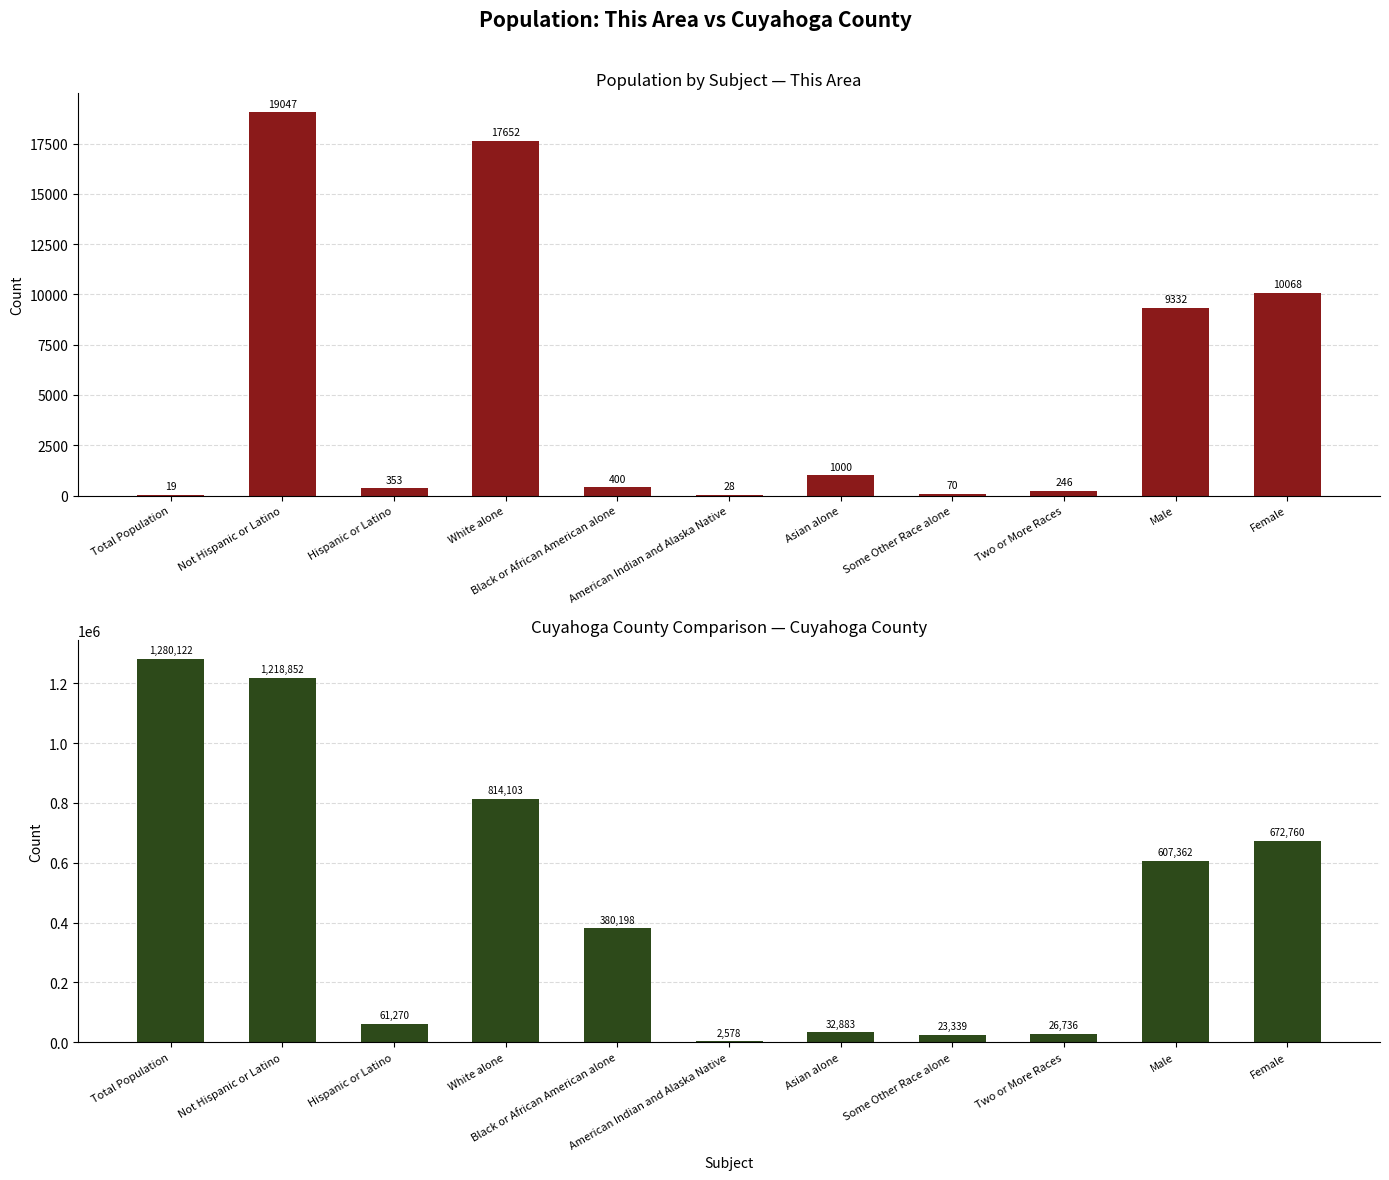

Which series has the largest total across all categories?

Cuyahoga County